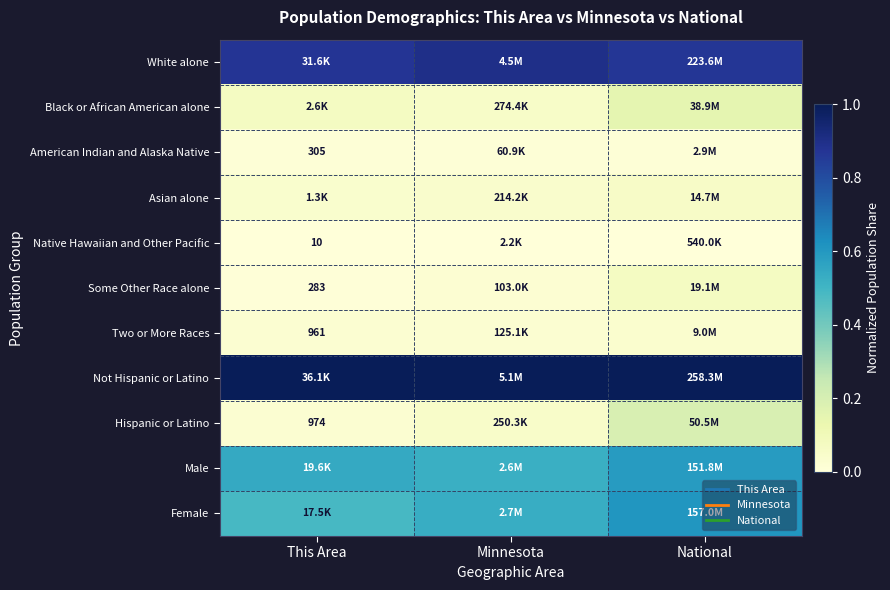

Rank the categories by Black or African American alone value from lowest to highest.

Minnesota, This Area, National